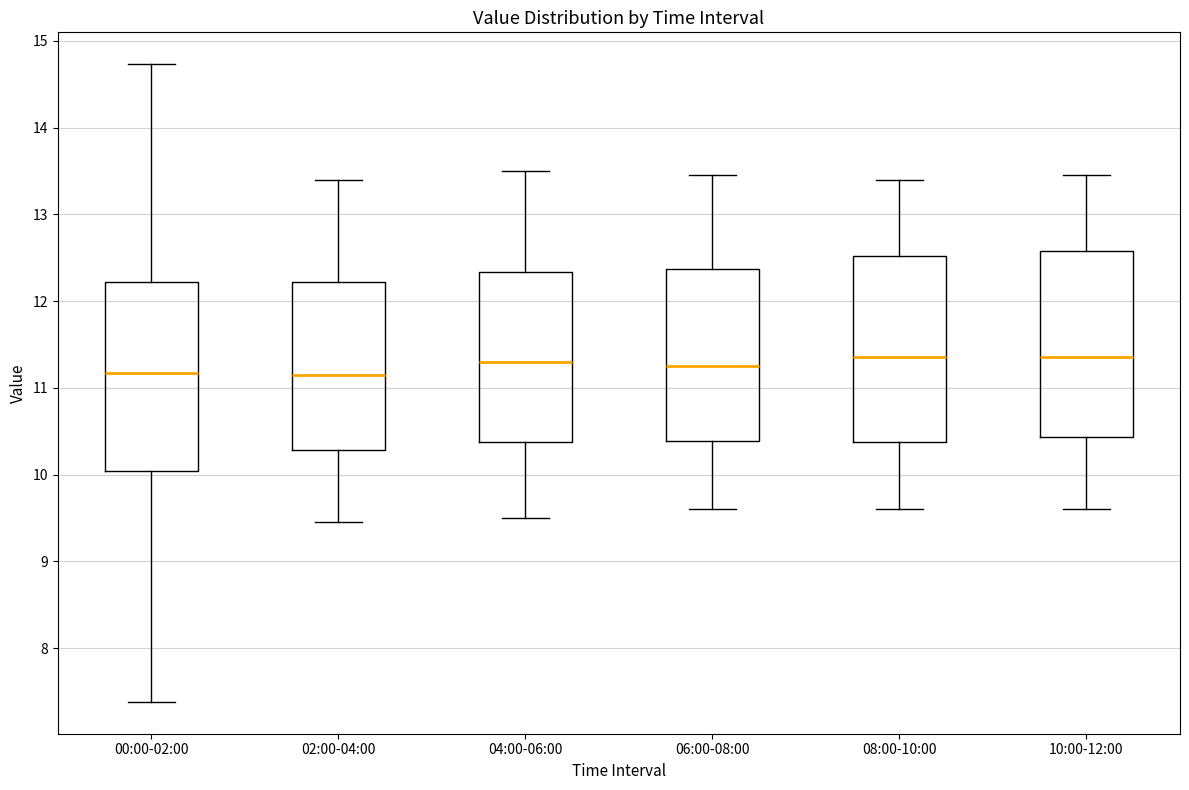

Where does the lower whisker of the box for 04:00-06:00 end on the y-axis? The values are not printed on the chart, so give them approximately, as read against the axis.

9.5